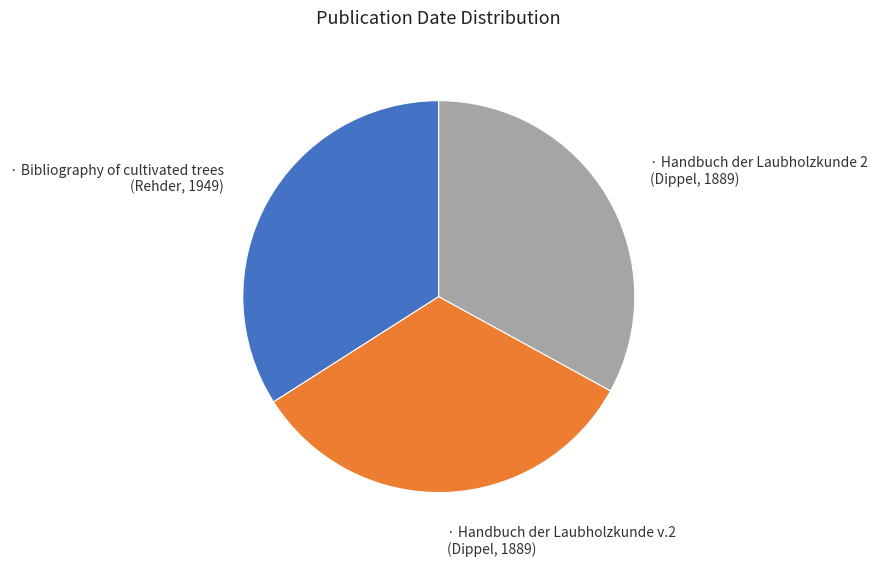

Is there any slice that represents more than half of the pie?

No